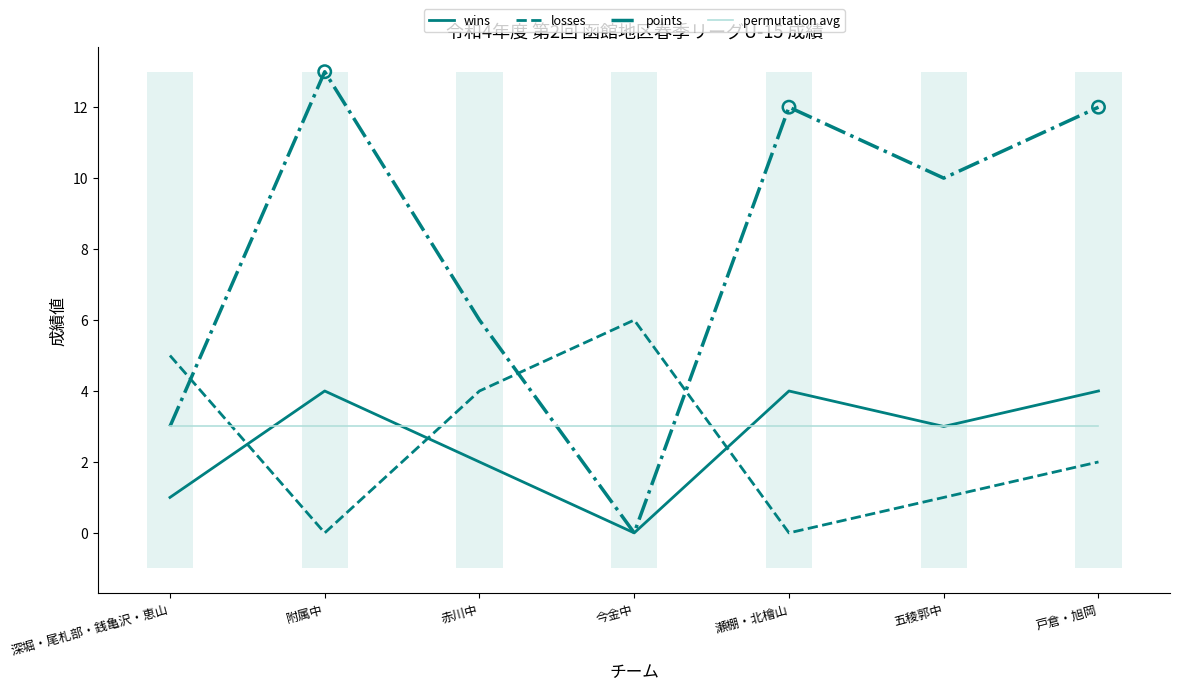

Which series has the widest spread of Y values?

points